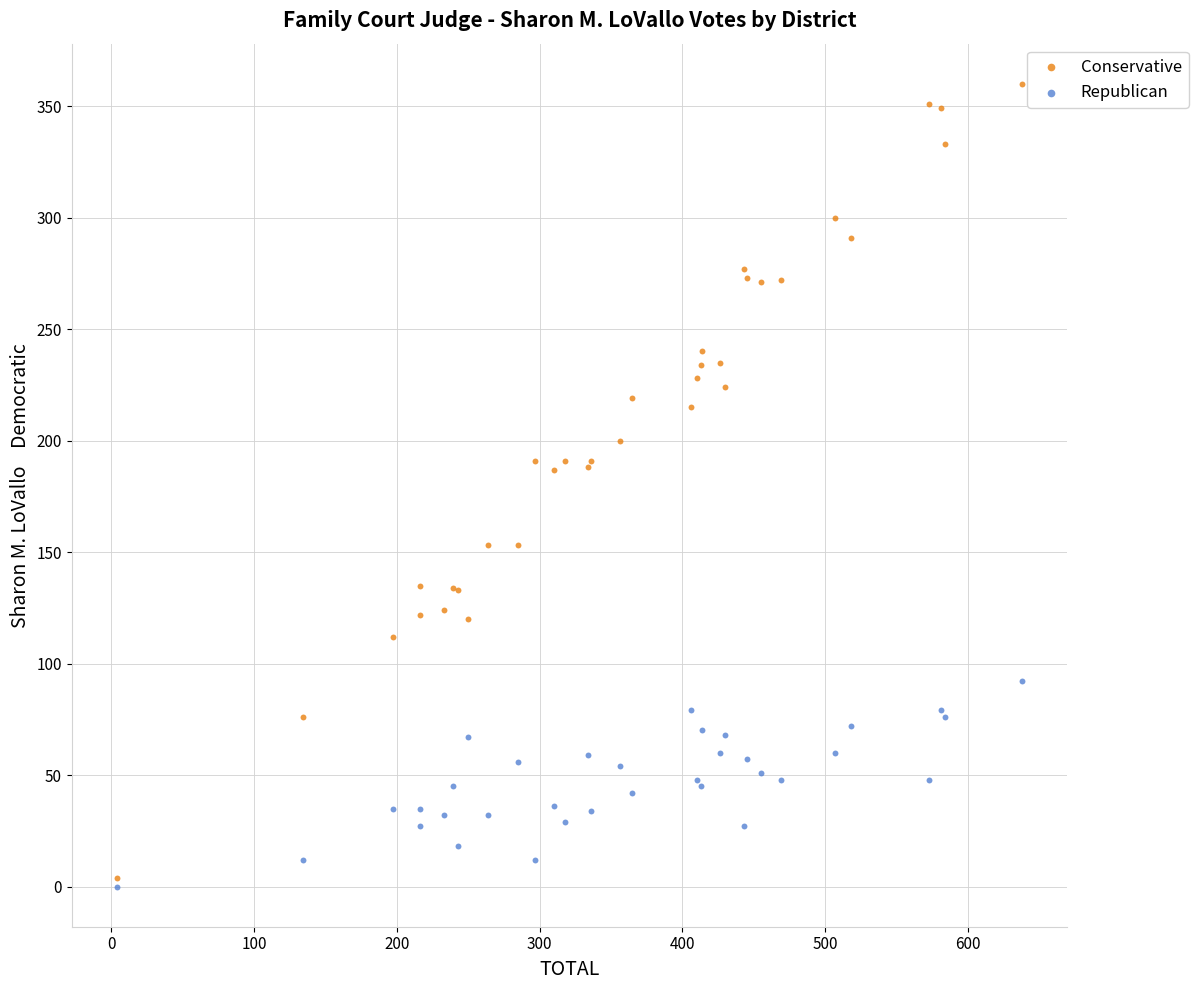

Which series reaches the minimum Y coordinate?

Republican